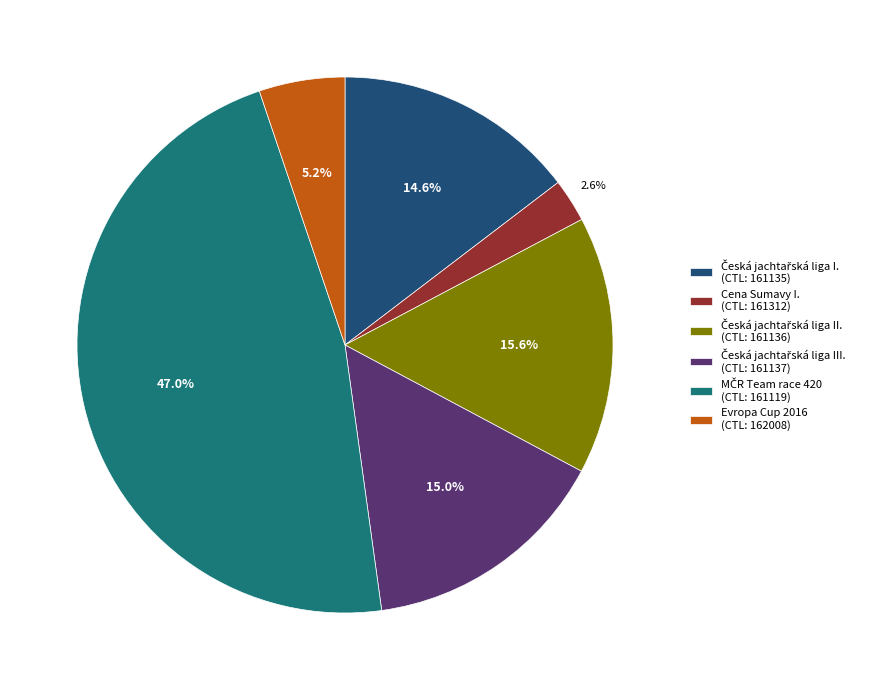

Count the number of slices in the pie.

6